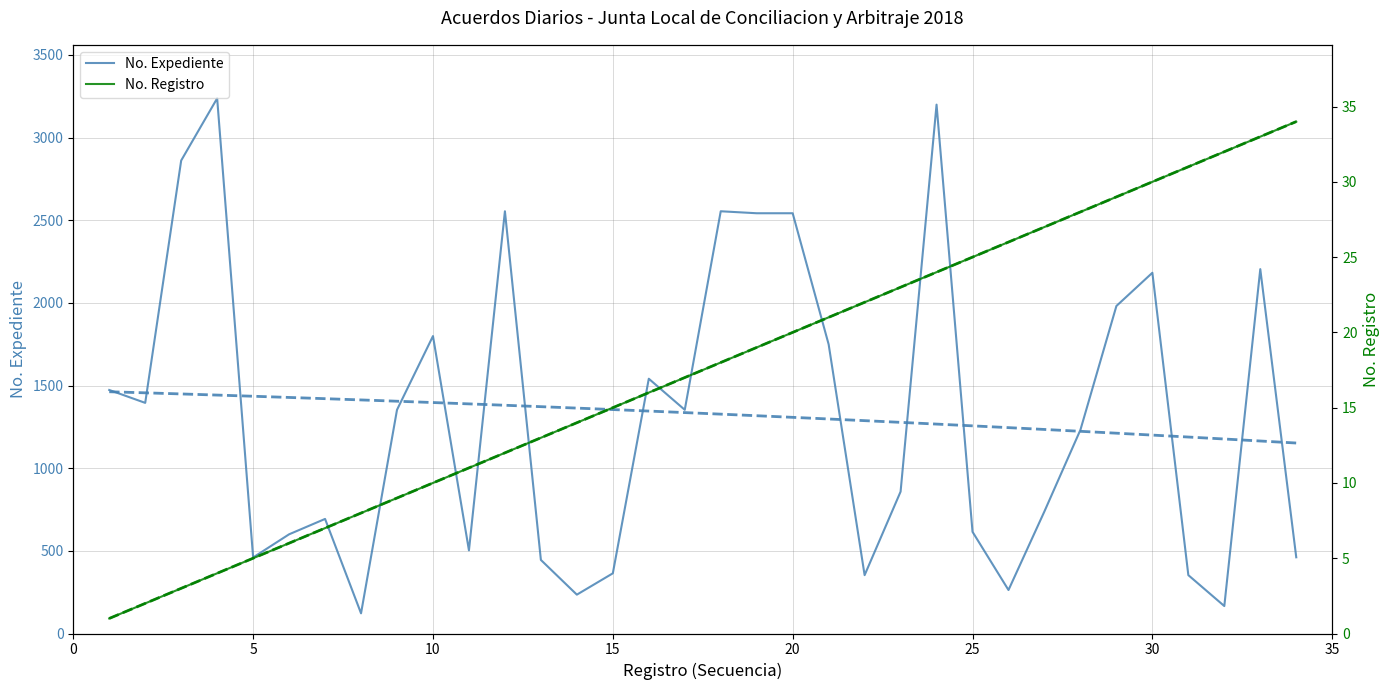

True or false: Expediente tendencia and Registro tendencia cross at least once.

False